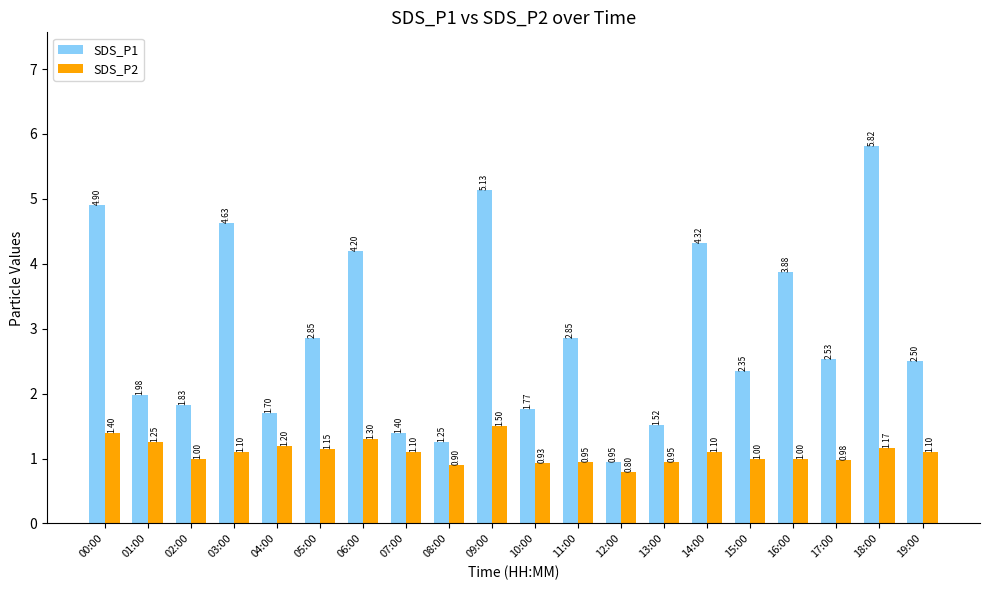

Does the chart contain any negative values?

No